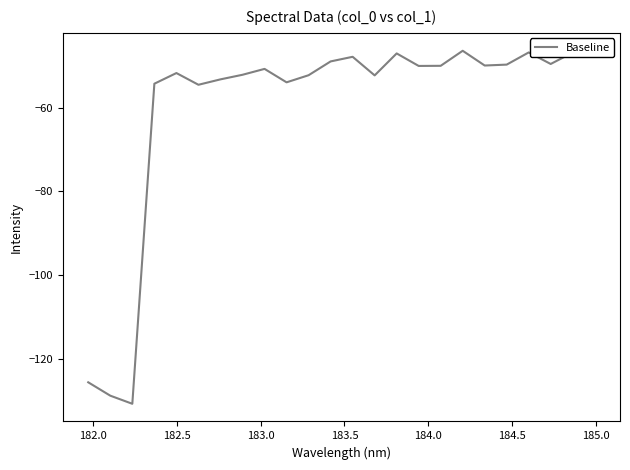

How many points are lower than both their immediate neighbors (excluding endpoints)?

7